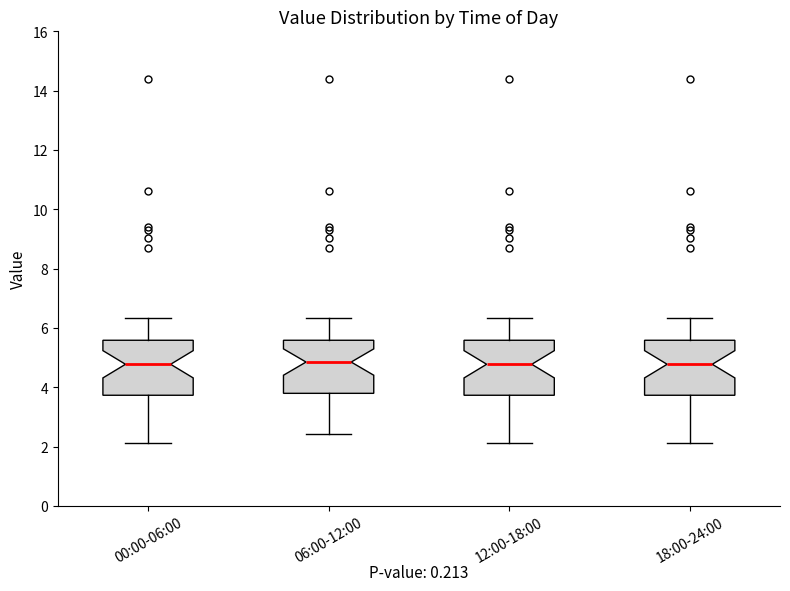

Where does the upper whisker of the box for 06:00-12:00 end on the y-axis? The values are not printed on the chart, so give them approximately, as read against the axis.

6.4